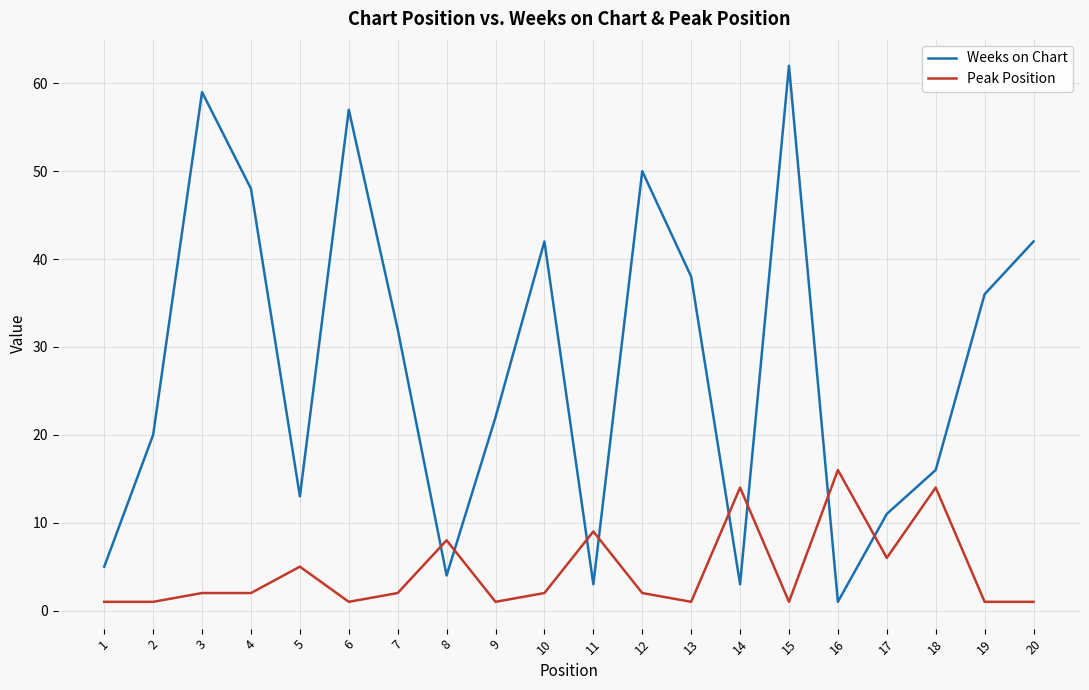

Is it true that Weeks on Chart equals 59 at 3?

True